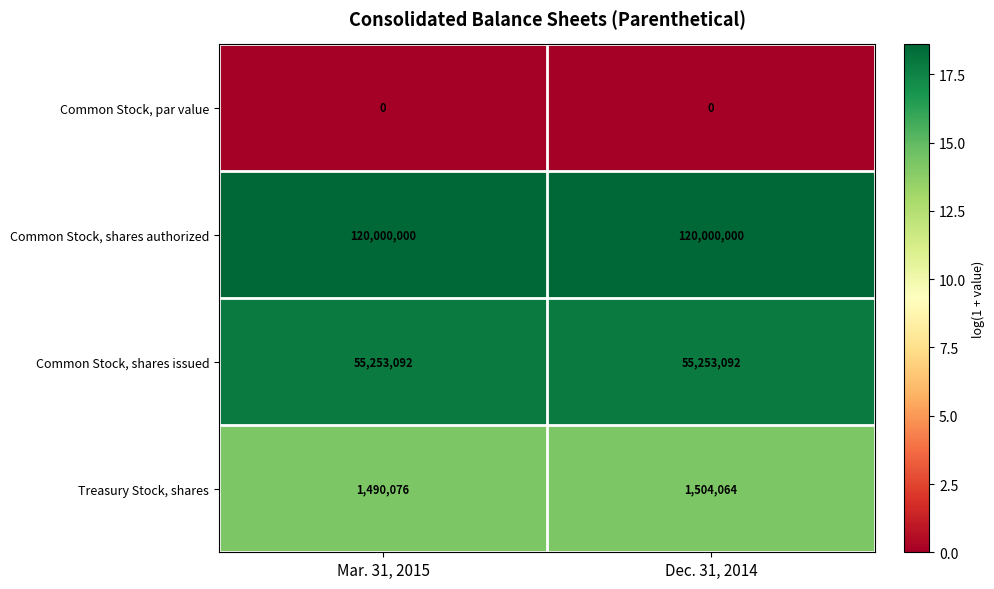

At which category is the sum across all series the highest?

Dec. 31, 2014